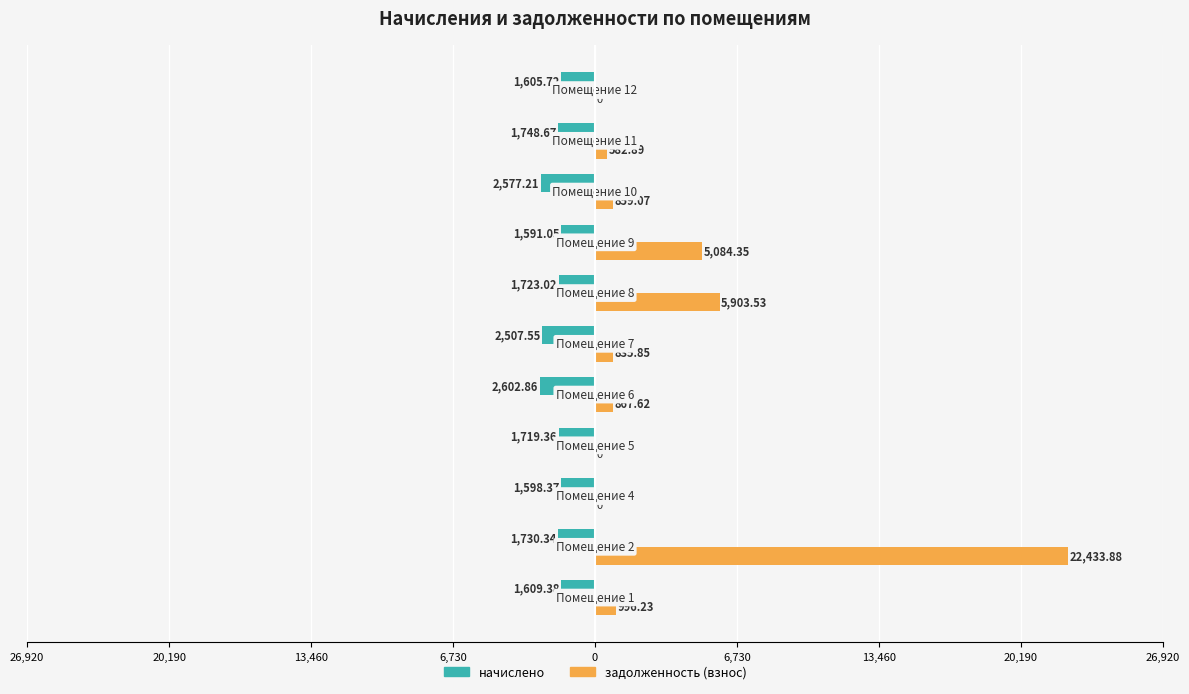

What are all the series names shown in the legend?

начислено, задолженность (взнос)